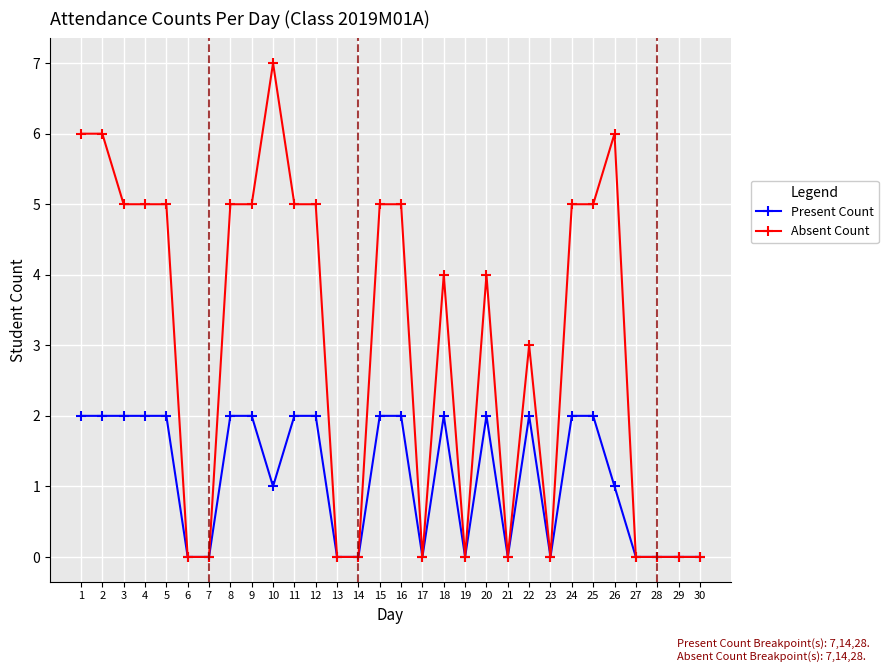

The Absent Count series shows 2 at 3. True or false?

False